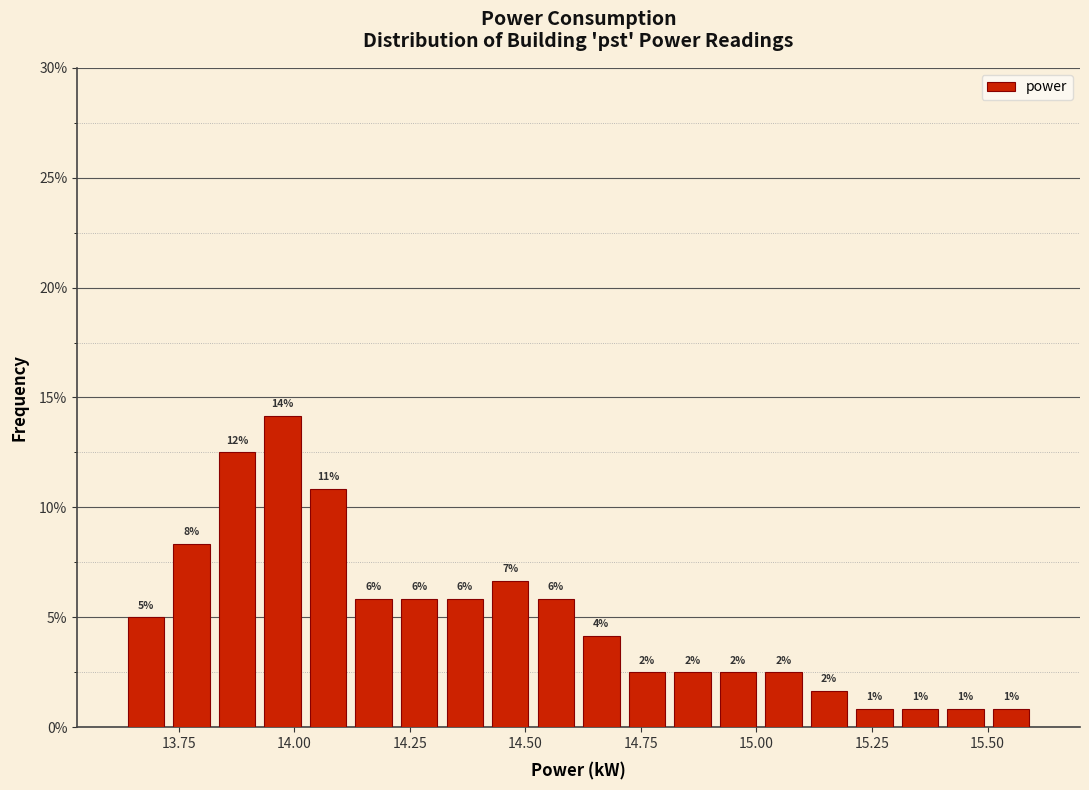

Around what value on the x-axis is the tallest bar? Give the approximate position of its centre, as read against the axis.

13.95